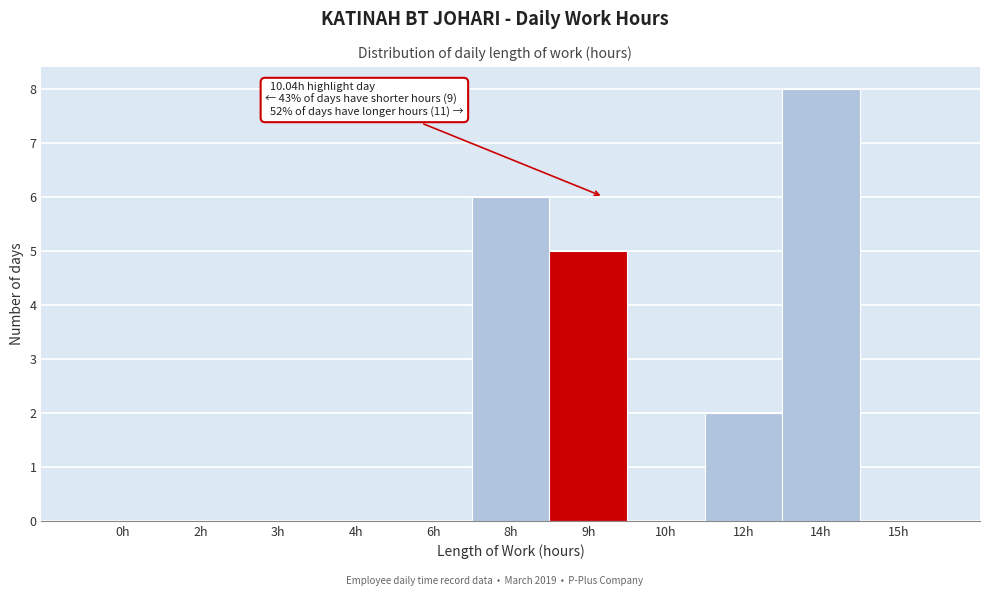

Reading left to right, list all the values displayed in this chart.

0h=0	2h=0	3h=0	4h=0	6h=0	8h=6	9h=5	10h=0	12h=2	14h=8	15h=0